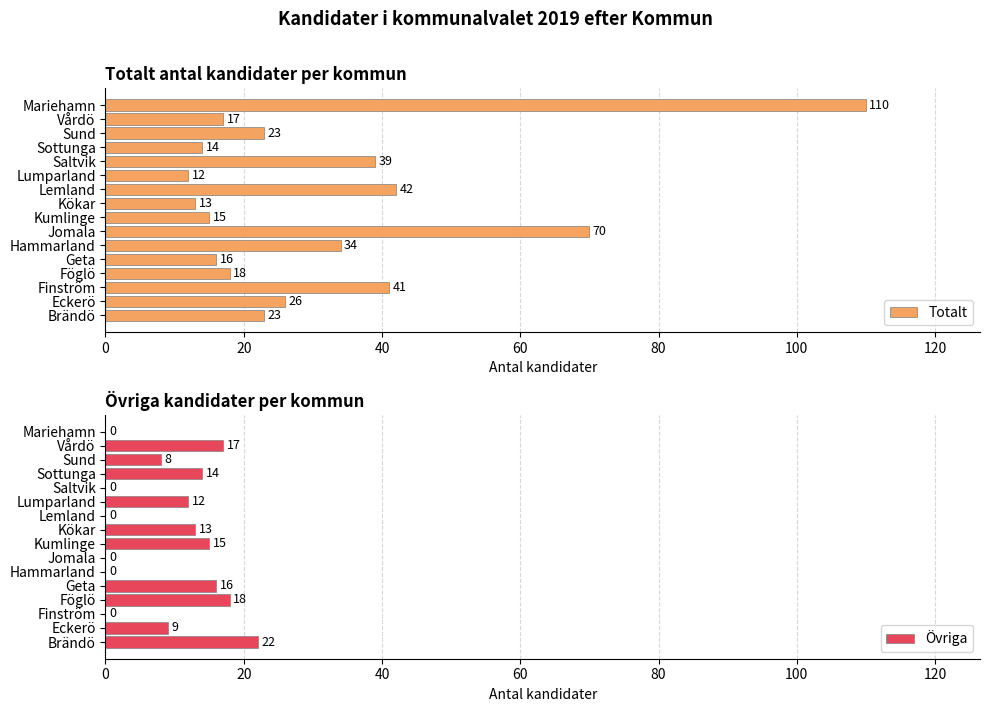

Reading left to right, what are all the values shown in this chart?

Totalt: 23	26	41	18	16	34	70	15	13	42	12	39	14	23	17	110
Övriga: 22	9	0	18	16	0	0	15	13	0	12	0	14	8	17	0